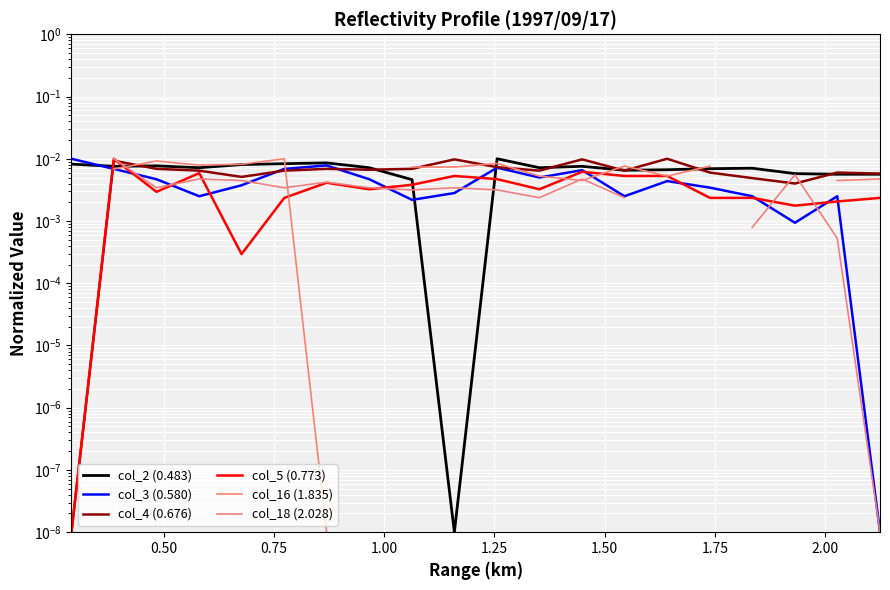

Which series has the largest range (max minus min)?

col_2 (0.483)